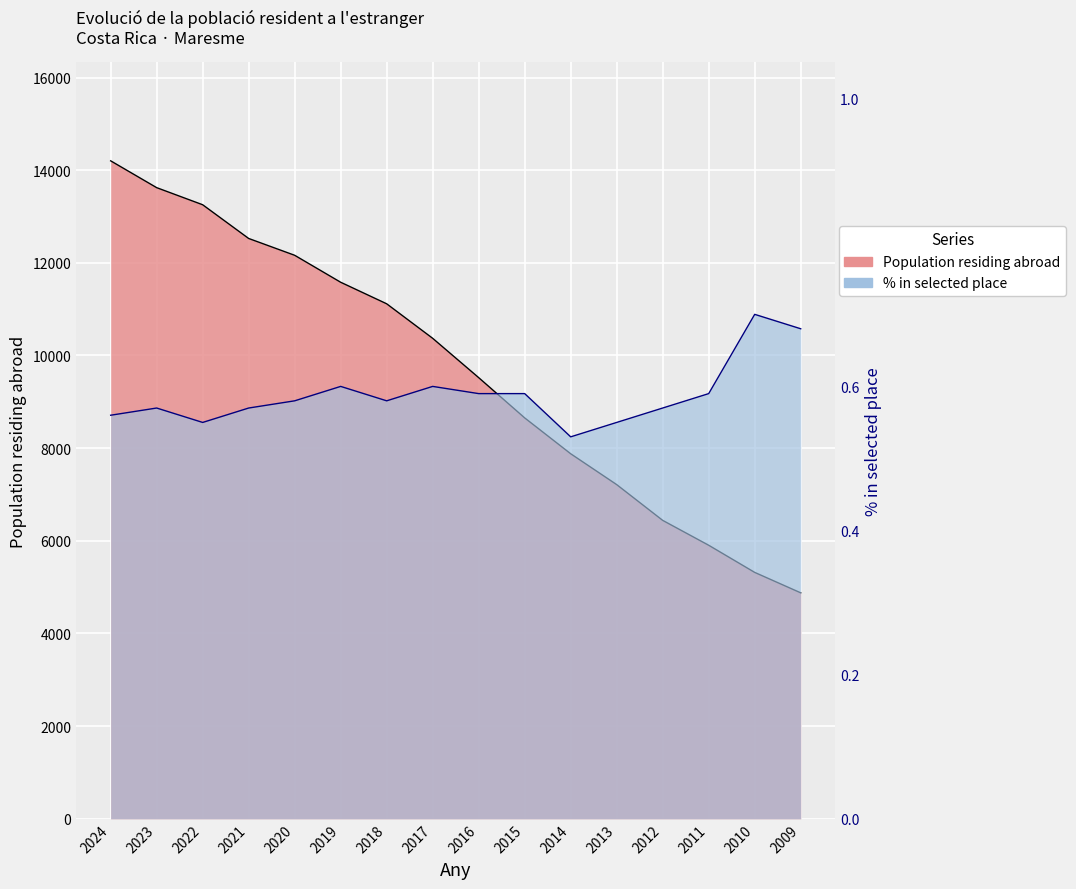

Is it true that Population in selected place (%) equals 0.8 at 2022?

False